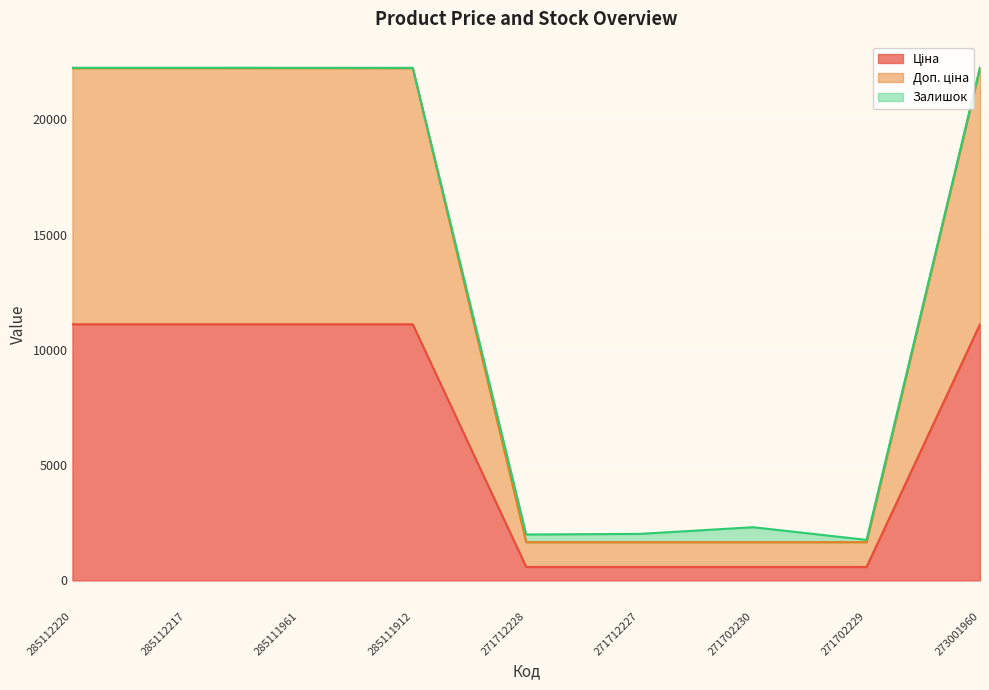

At how many categories does at least one series exceed 18727?

5